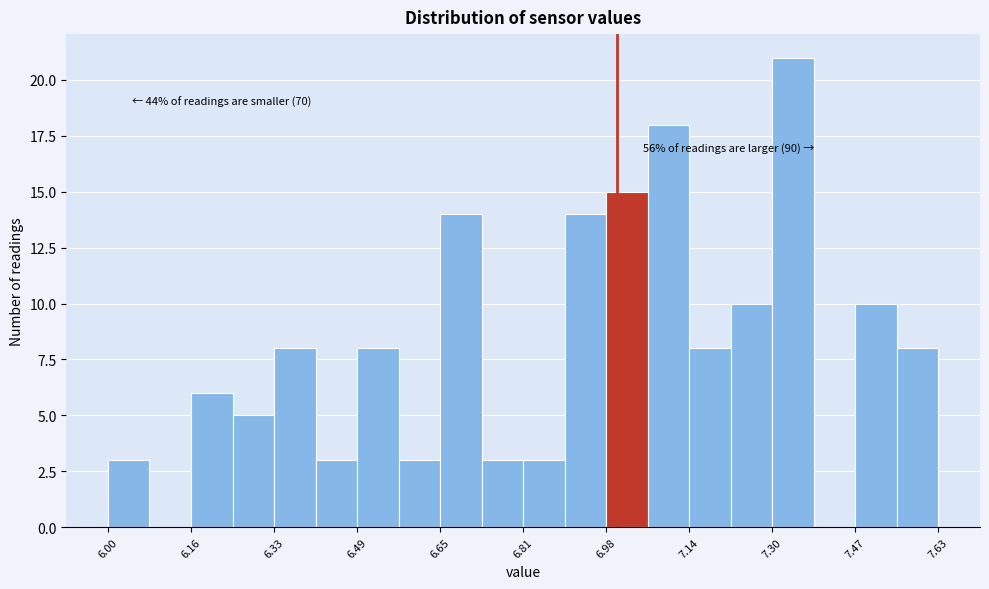

Which range on the x-axis has the tallest bar?

7.30 to 7.38